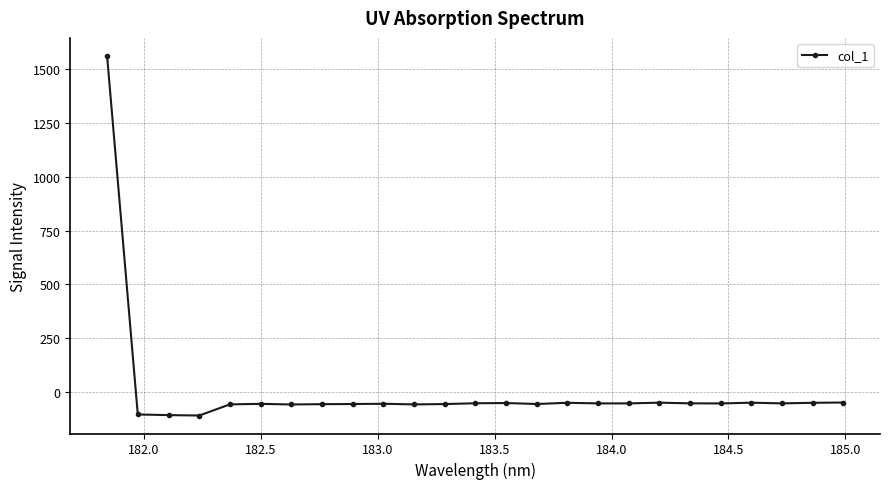

How many values are below zero?

24